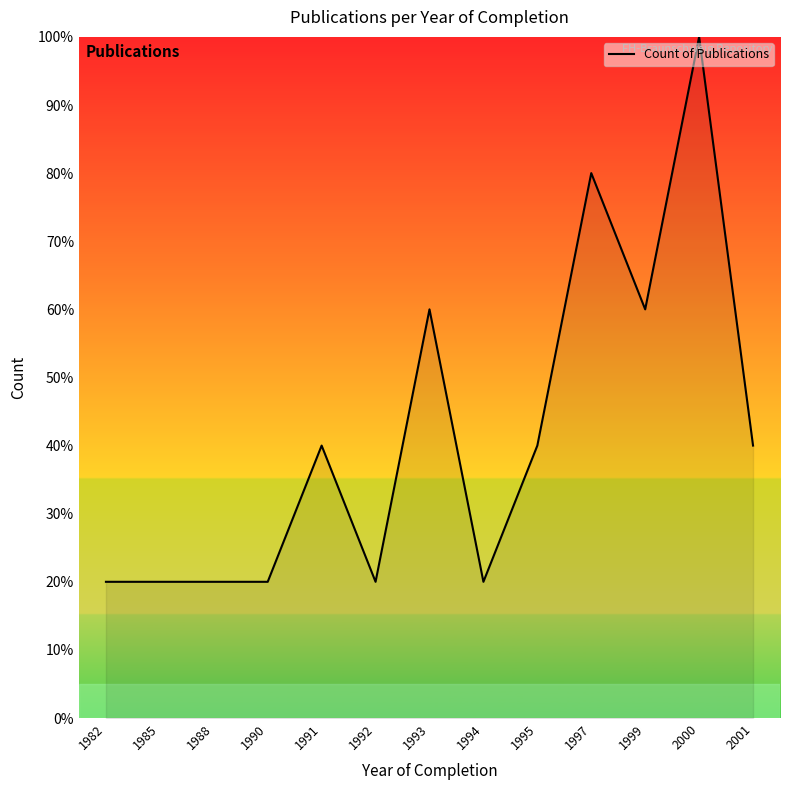

The chart shows a value of 16 at 1995. True or false?

False